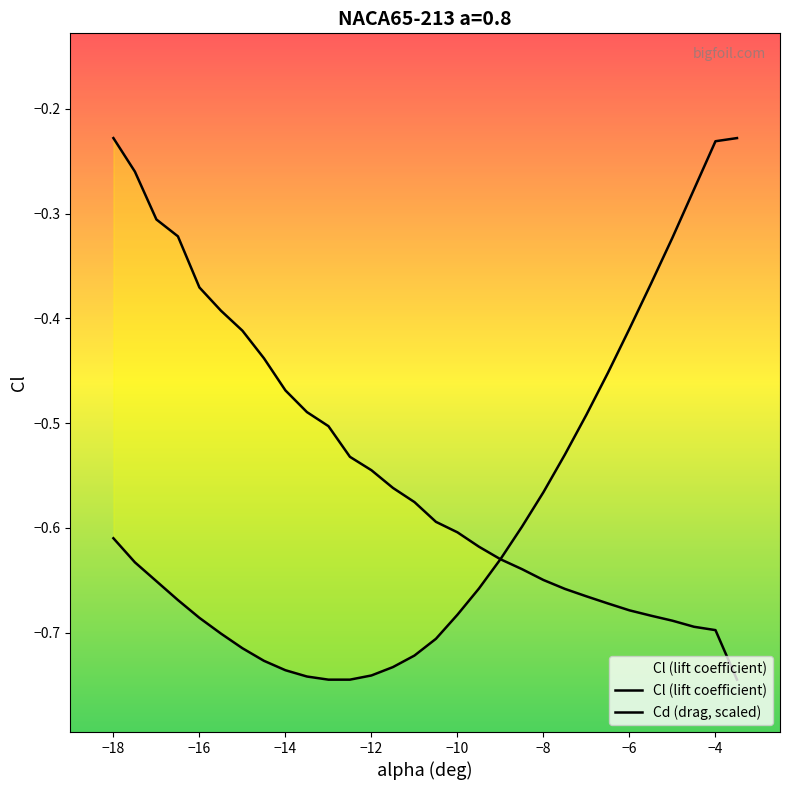

What is the greatest value displayed?

-0.2